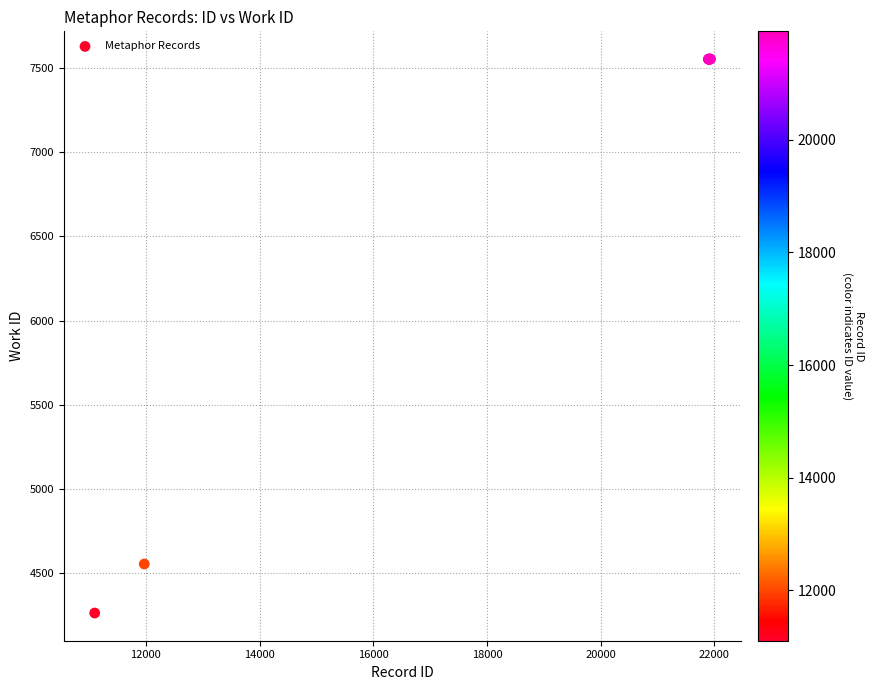

What Y value in the scatter plot is closest to 5908?

4555